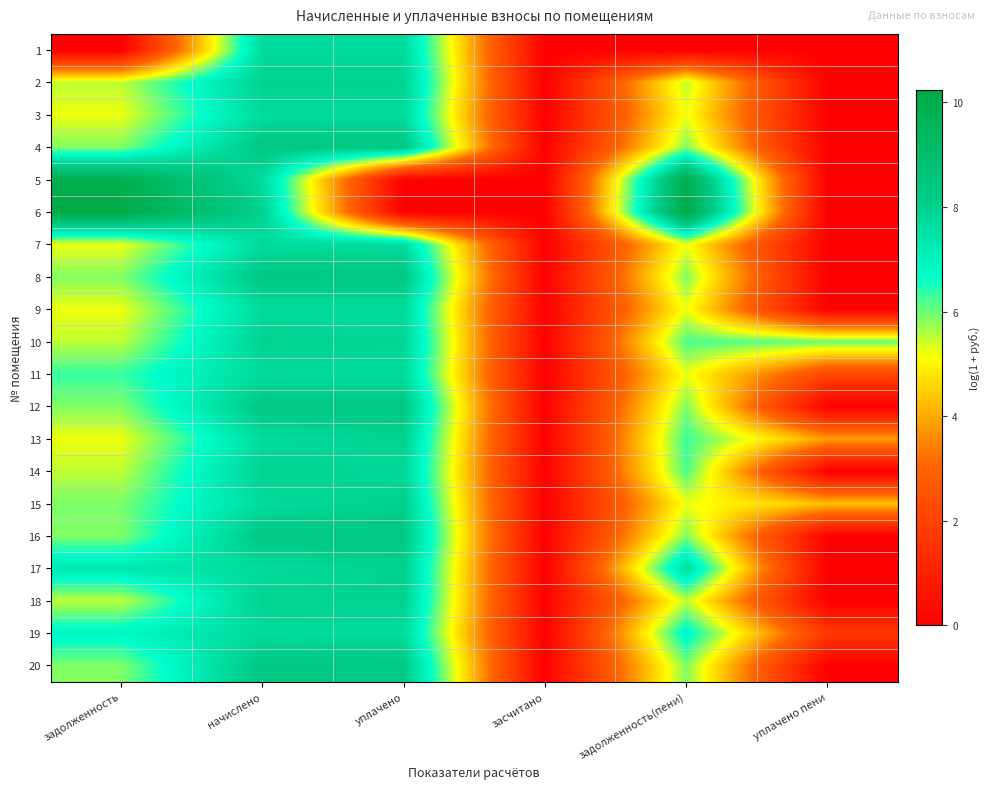

Reading left to right, list all the values displayed in this chart.

1: задолженность=0.0	начислено=7.7	уплачено=7.7	засчитано=0.0	задолженность(пени)=0.0	уплачено пени=0.0
2: задолженность=5.5	начислено=8.0	уплачено=8.0	засчитано=0.0	задолженность(пени)=5.5	уплачено пени=0.0
3: задолженность=5.2	начислено=7.7	уплачено=7.7	засчитано=0.0	задолженность(пени)=5.2	уплачено пени=0.0
4: задолженность=5.9	начислено=8.3	уплачено=8.3	засчитано=0.0	задолженность(пени)=5.9	уплачено пени=0.0
5: задолженность=9.9	начислено=7.7	уплачено=0.0	засчитано=0.0	задолженность(пени)=9.9	уплачено пени=0.0
6: задолженность=10.2	начислено=8.0	уплачено=0.0	засчитано=0.0	задолженность(пени)=10.2	уплачено пени=0.0
7: задолженность=5.2	начислено=7.7	уплачено=7.7	засчитано=0.0	задолженность(пени)=5.2	уплачено пени=0.0
8: задолженность=5.9	начислено=8.4	уплачено=8.3	засчитано=0.0	задолженность(пени)=5.9	уплачено пени=0.0
9: задолженность=5.2	начислено=7.7	уплачено=7.7	засчитано=0.0	задолженность(пени)=5.2	уплачено пени=0.0
10: задолженность=5.5	начислено=8.0	уплачено=7.9	засчитано=0.0	задолженность(пени)=6.2	уплачено пени=6.0
11: задолженность=6.3	начислено=7.7	уплачено=7.7	засчитано=0.0	задолженность(пени)=5.2	уплачено пени=2.2
12: задолженность=5.9	начислено=8.4	уплачено=8.3	засчитано=0.0	задолженность(пени)=5.9	уплачено пени=0.0
13: задолженность=5.2	начислено=7.7	уплачено=8.0	засчитано=0.0	задолженность(пени)=6.3	уплачено пени=3.8
14: задолженность=5.5	начислено=8.0	уплачено=7.8	засчитано=0.0	задолженность(пени)=6.2	уплачено пени=0.0
15: задолженность=5.9	начислено=7.7	уплачено=8.1	засчитано=0.0	задолженность(пени)=5.2	уплачено пени=4.3
16: задолженность=5.9	начислено=8.4	уплачено=8.3	засчитано=0.0	задолженность(пени)=5.9	уплачено пени=0.0
17: задолженность=7.3	начислено=7.7	уплачено=8.0	засчитано=0.0	задолженность(пени)=7.6	уплачено пени=0.0
18: задолженность=5.5	начислено=8.0	уплачено=8.0	засчитано=0.0	задолженность(пени)=5.5	уплачено пени=0.0
19: задолженность=6.9	начислено=7.7	уплачено=7.7	засчитано=0.0	задолженность(пени)=6.9	уплачено пени=1.7
20: задолженность=5.9	начислено=8.4	уплачено=8.3	засчитано=0.0	задолженность(пени)=5.9	уплачено пени=0.0